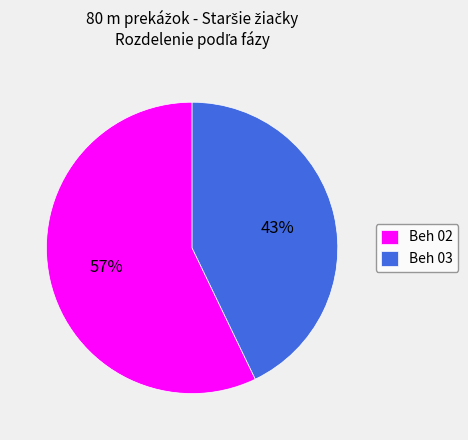

To the nearest percent, what portion does Beh 03 represent?

43%